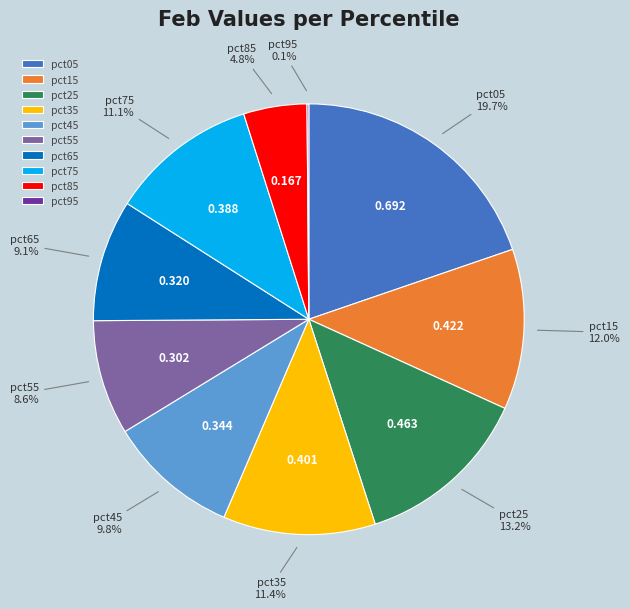

To the nearest percent, what is the average slice percentage?

10%